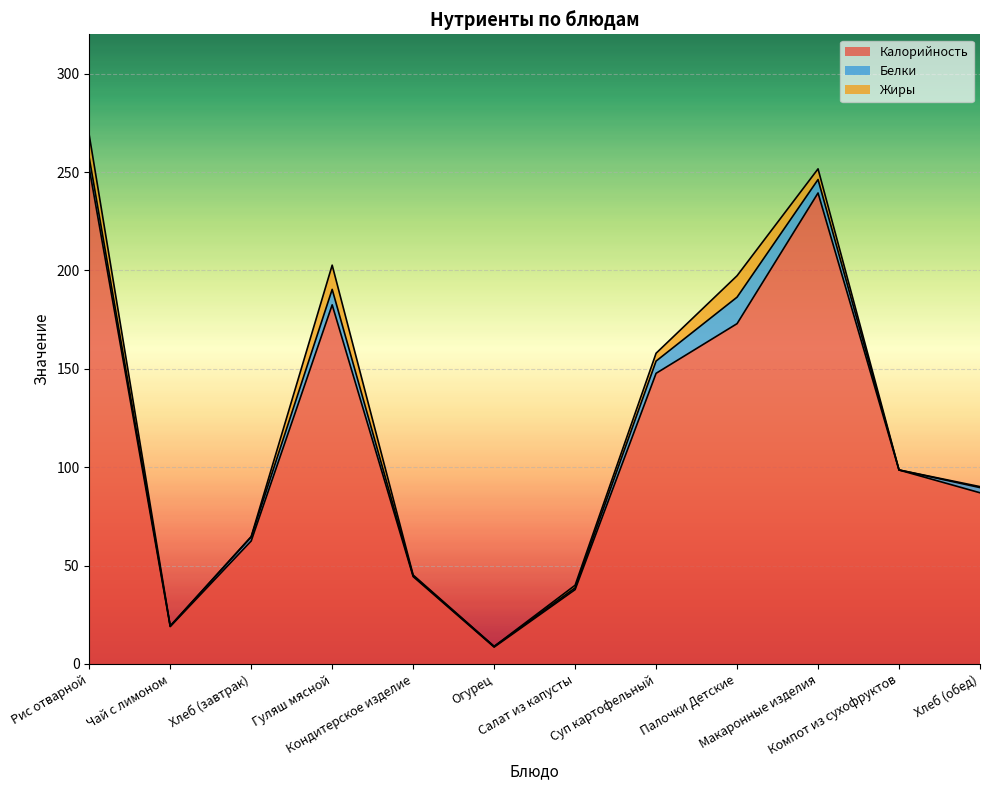

True or false: Калорийность and Жиры intersect in this chart.

False